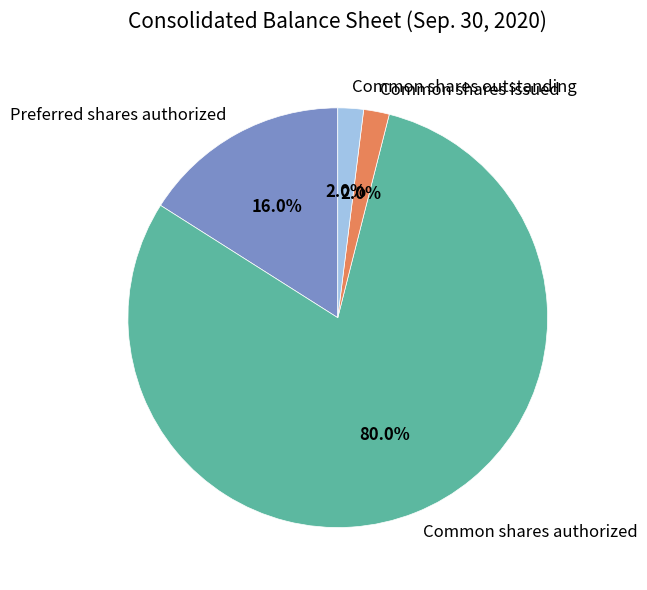

The Common shares authorized slice represents 75% of the pie. True or false?

False